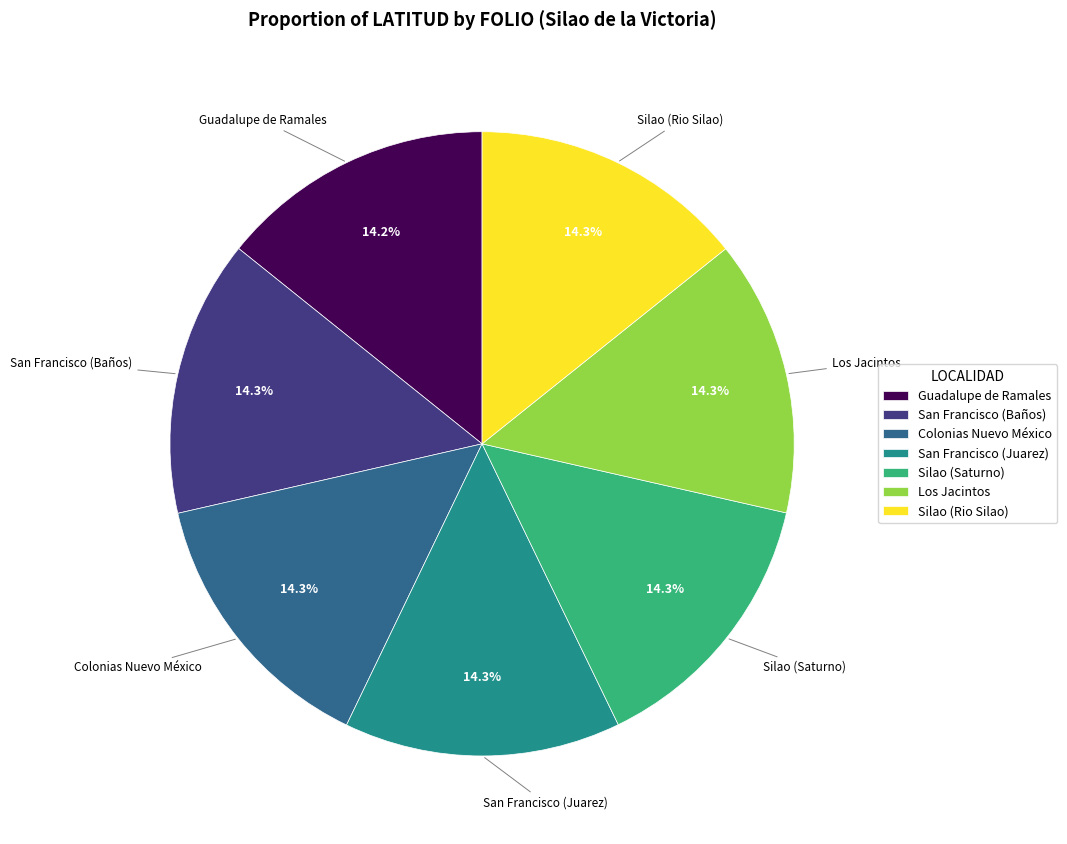

What is the ratio of the value at Colonias Nuevo México to the value at Guadalupe de Ramales?

1.0